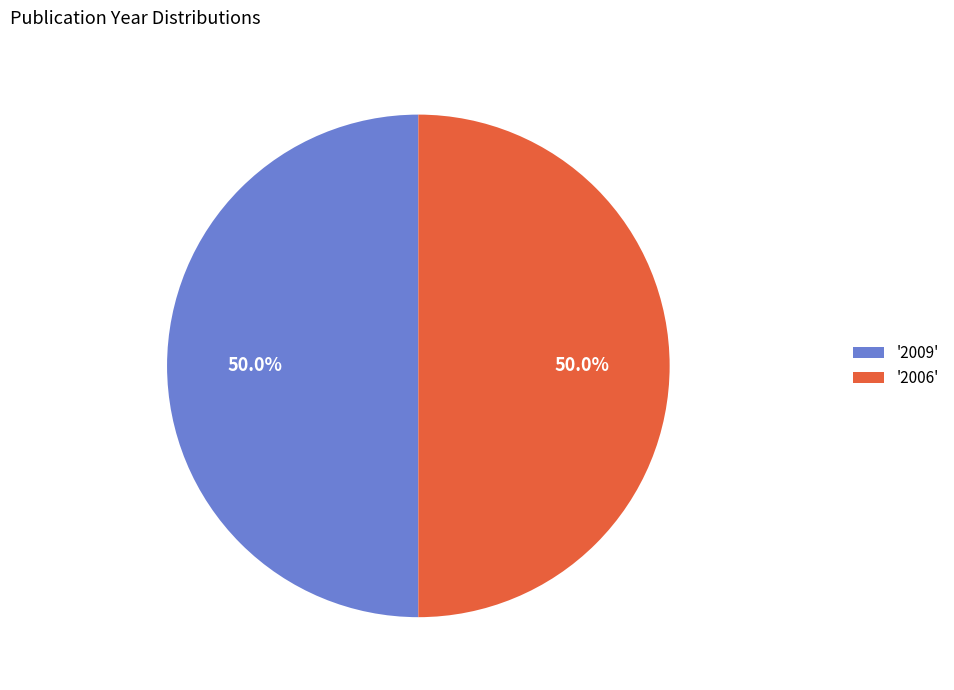

Count the number of slices in the pie.

2